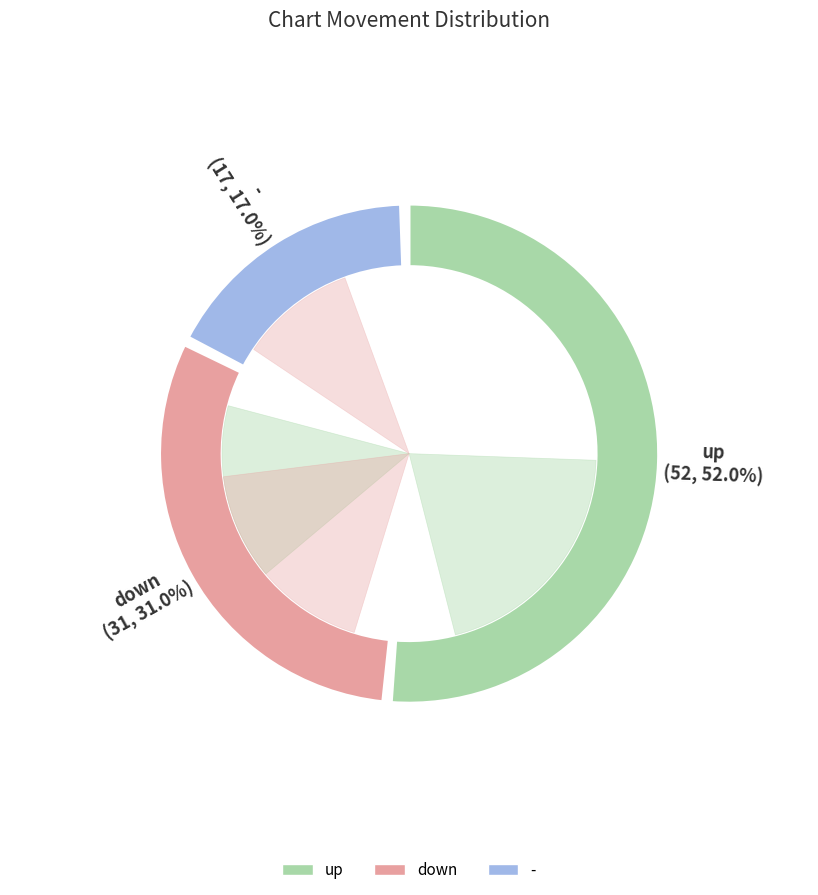

How much of the chart is everything except up?

48.0%